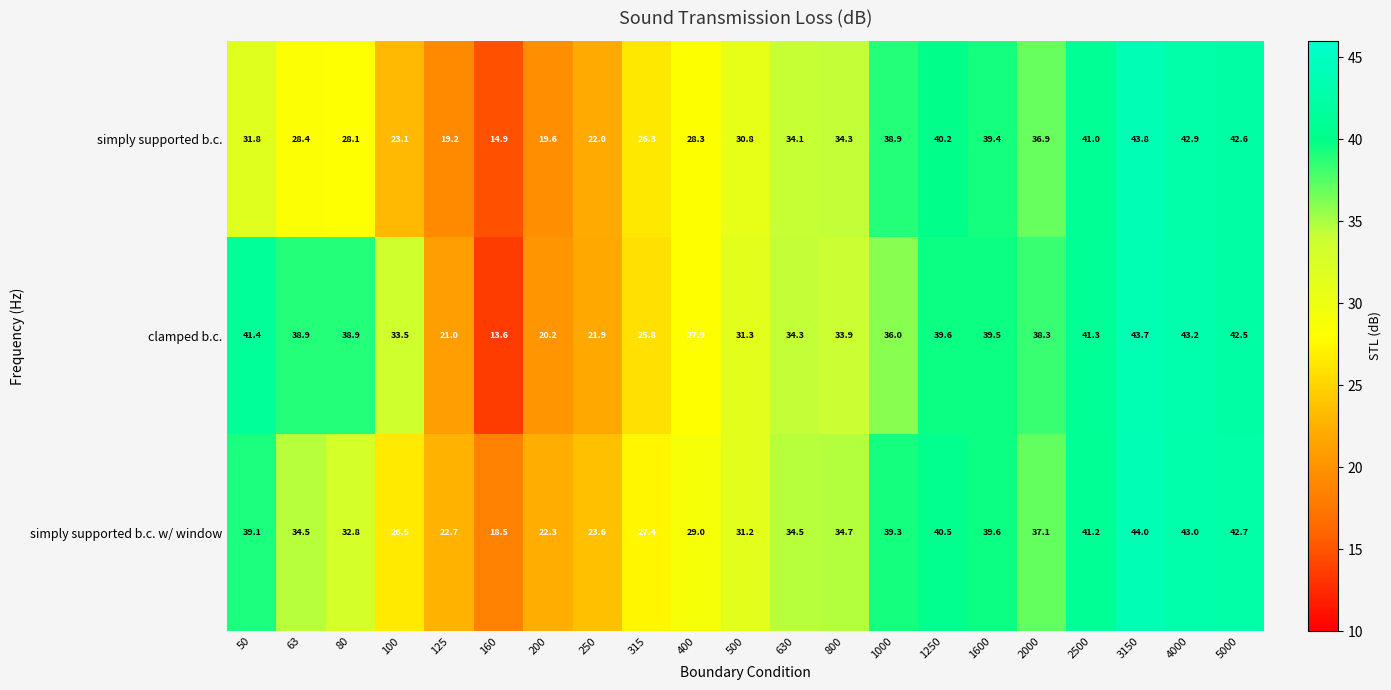

How many values in the clamped b.c. series are below 36?

10